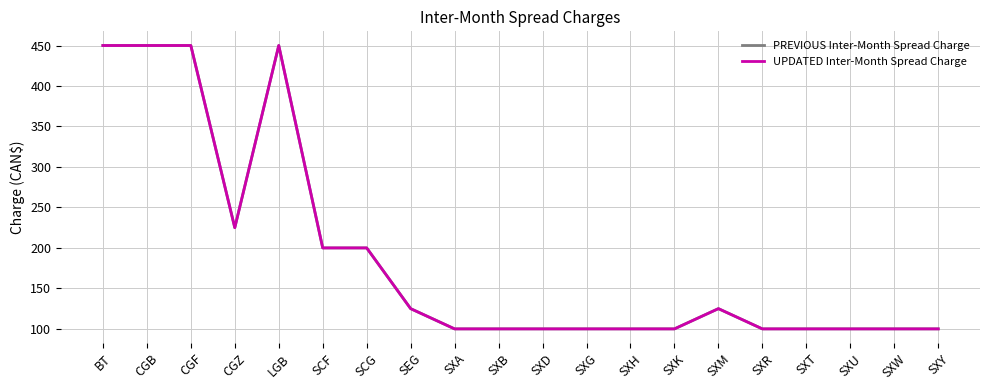

How many lines are shown in the chart?

2